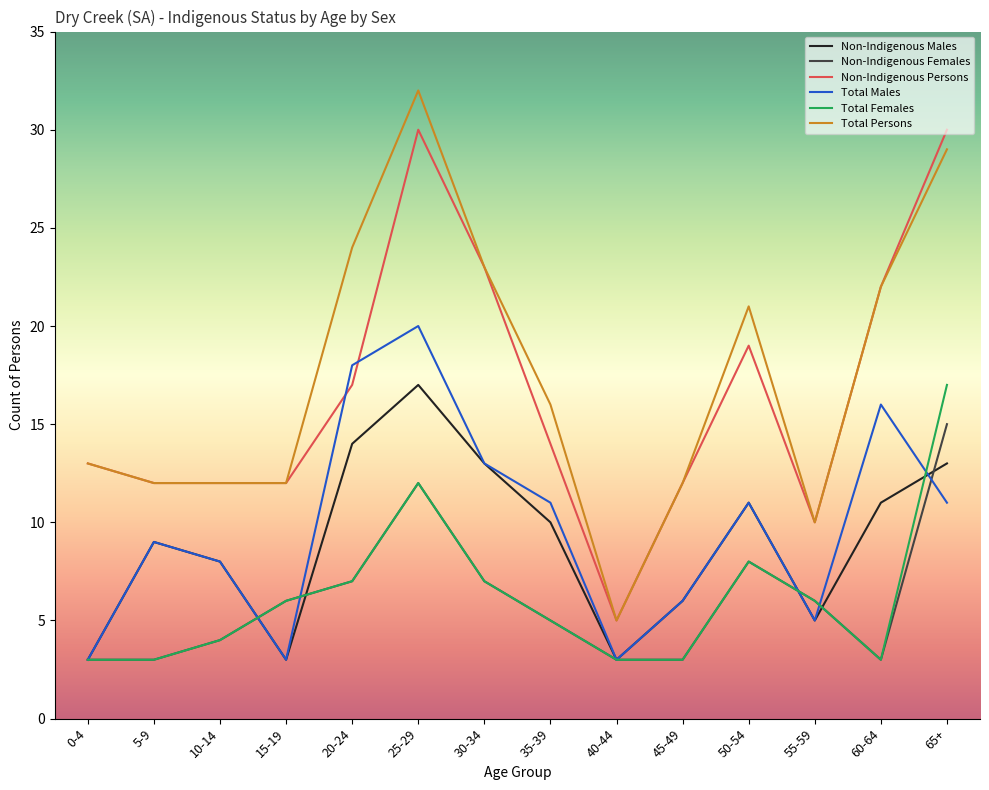

What is the maximum value shown in the chart?

32